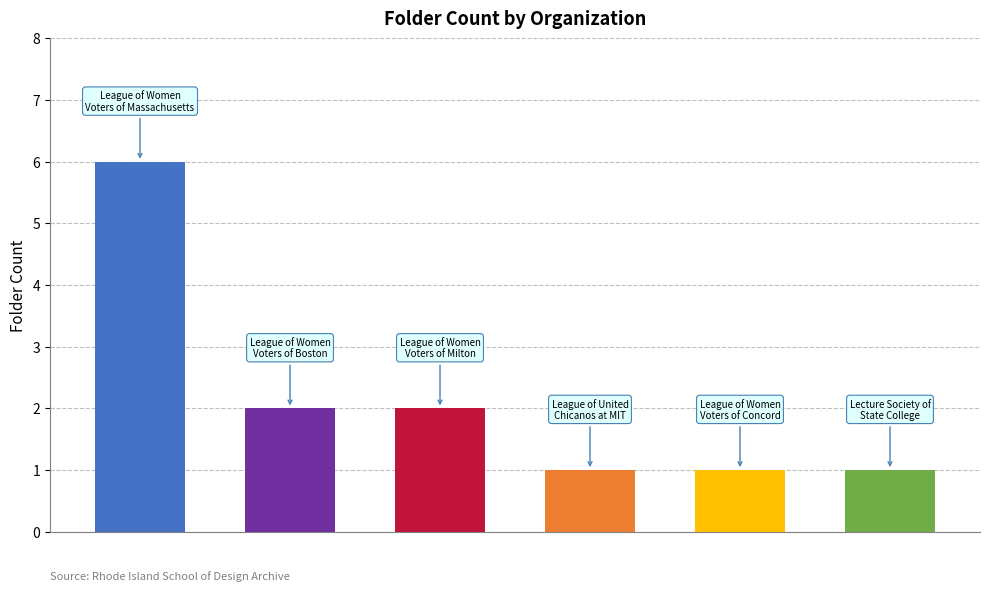

How many bars are there in total?

6